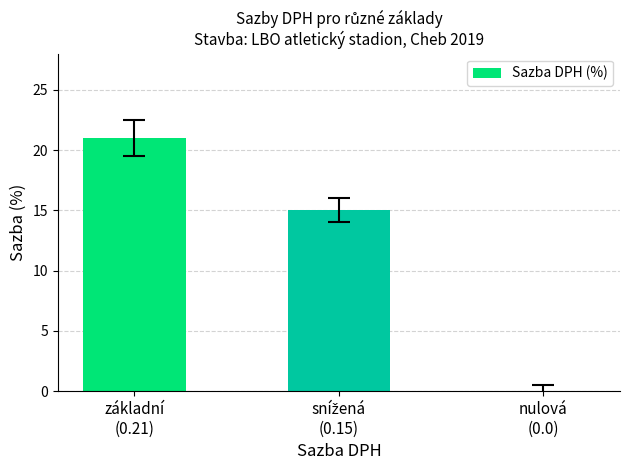

What is the sum of all values?

36